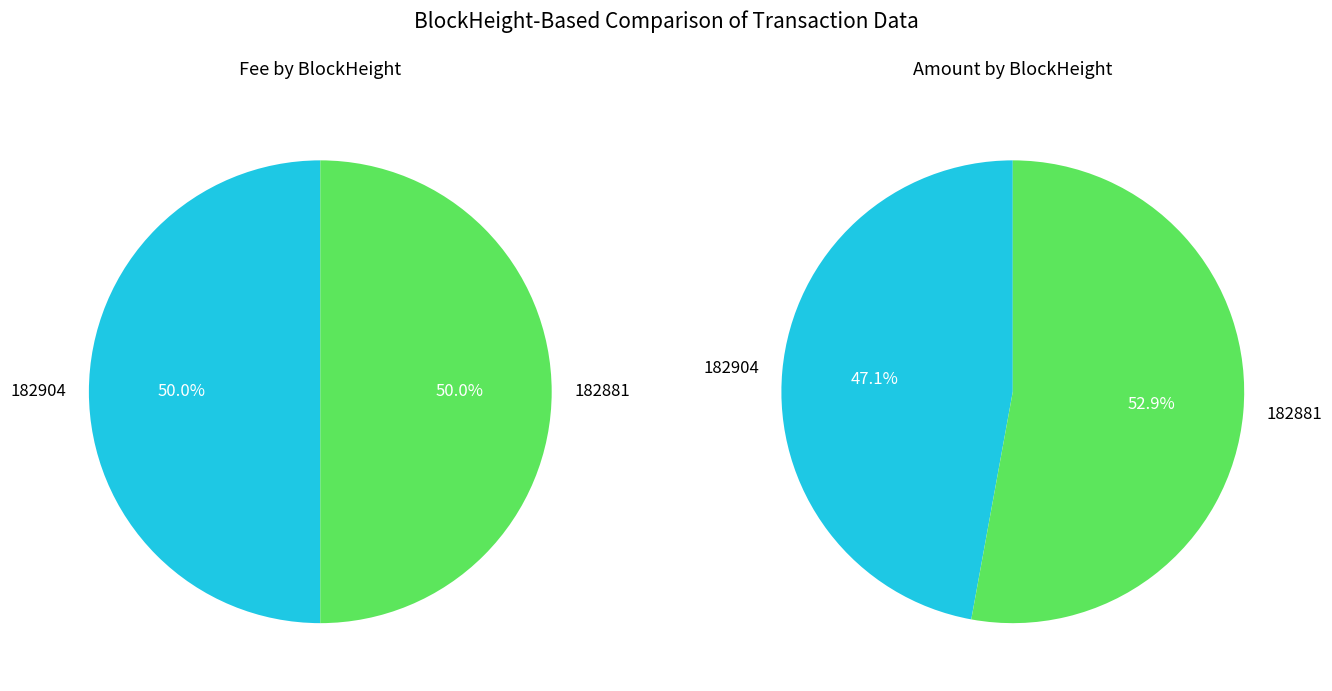

Does any single category account for the majority?

Yes